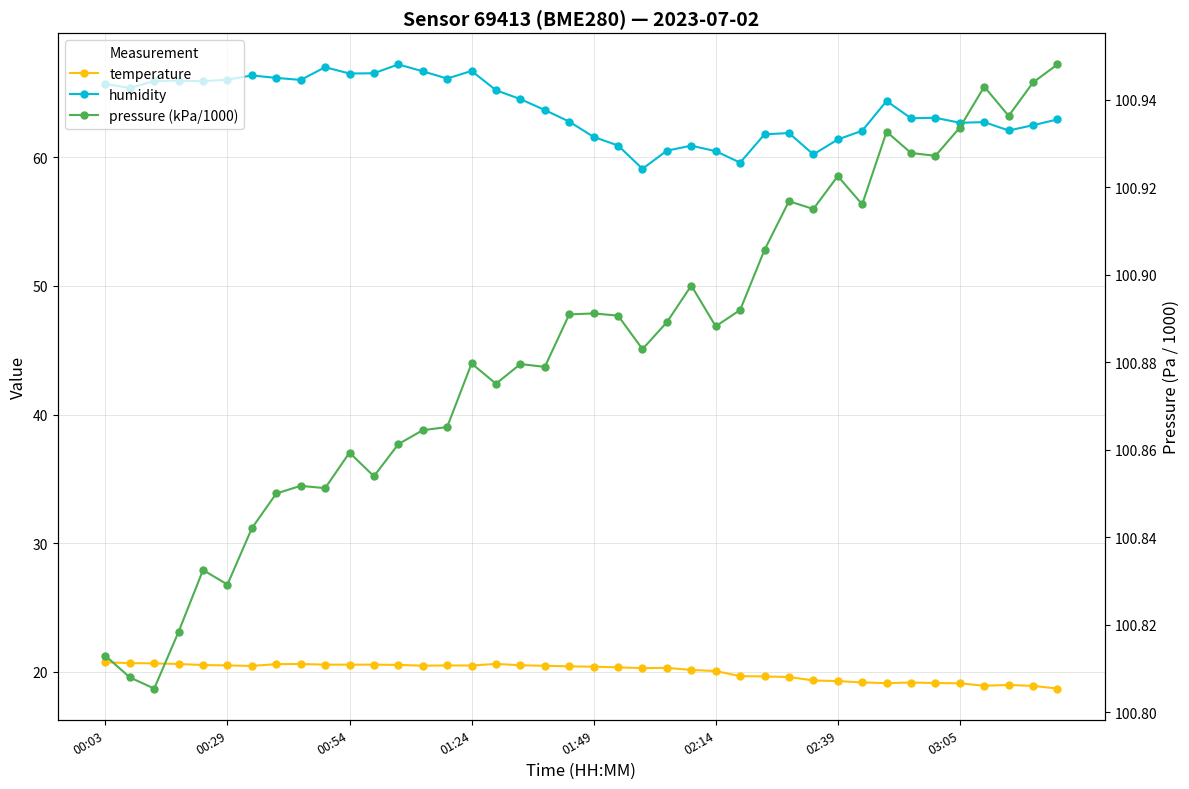

True or false: temperature has more than 0 interior local peaks.

True